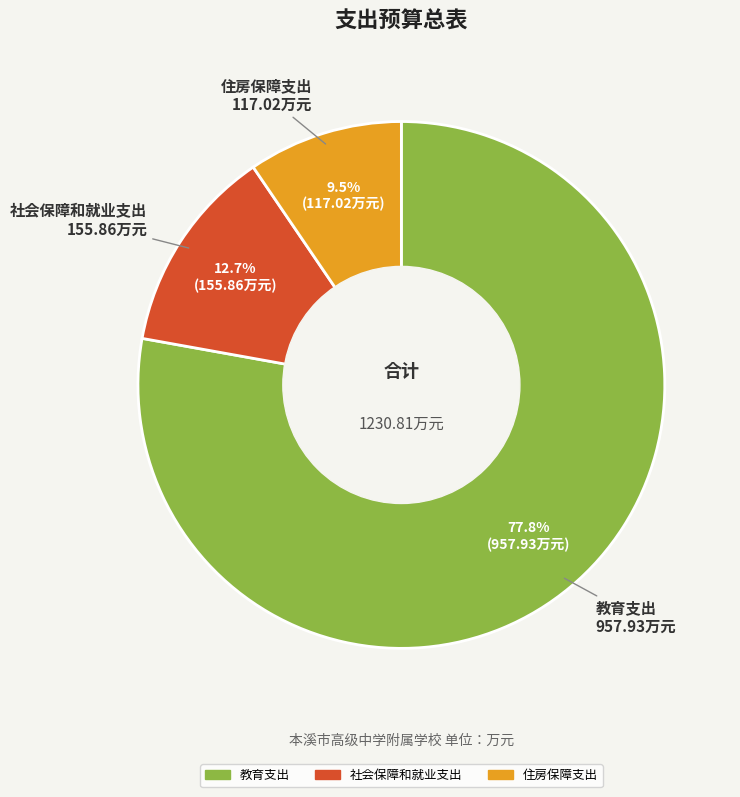

Which category has the biggest portion of the pie?

教育支出